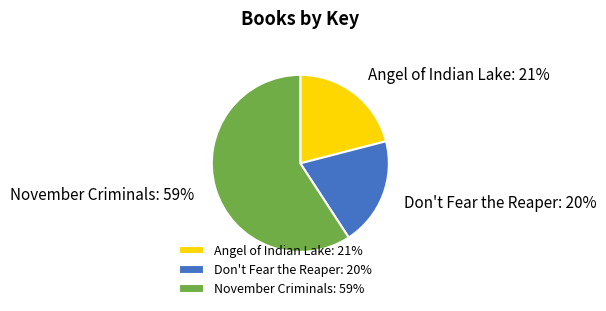

To the nearest percent, what percentage of the pie is November Criminals?

59%